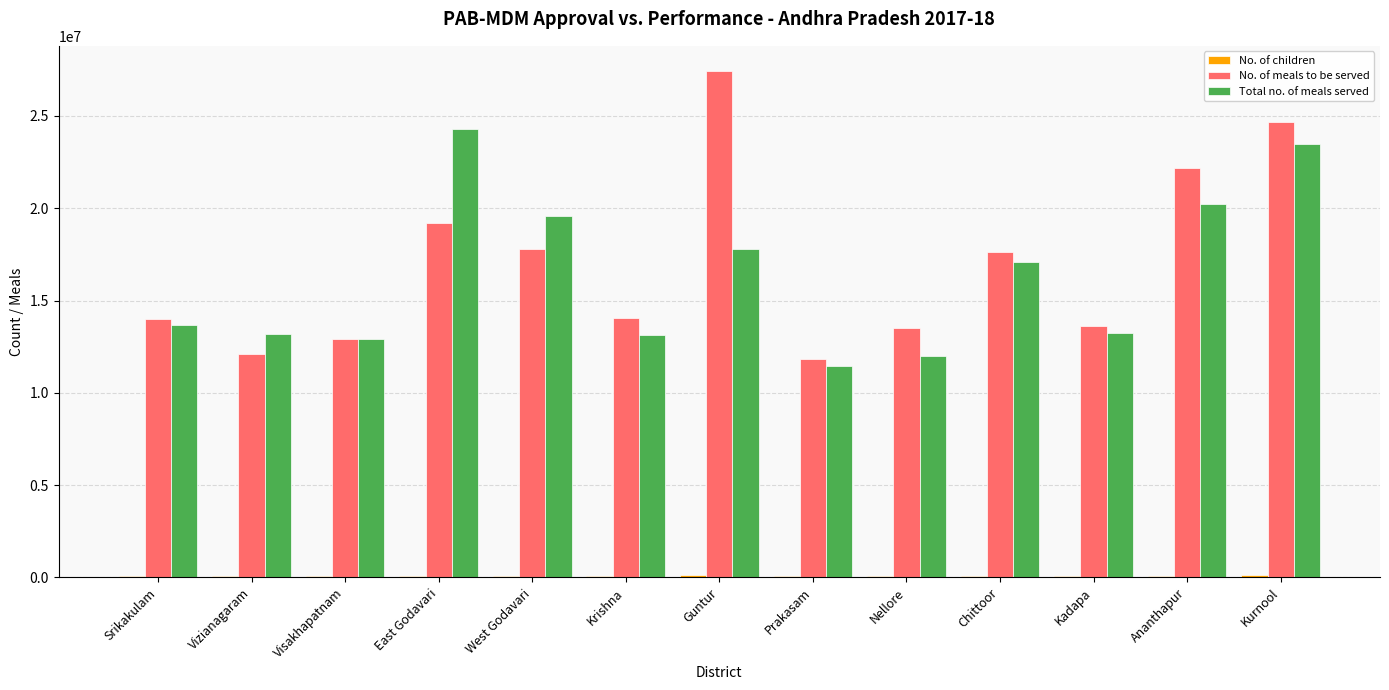

How many categories are shown in the chart?

13